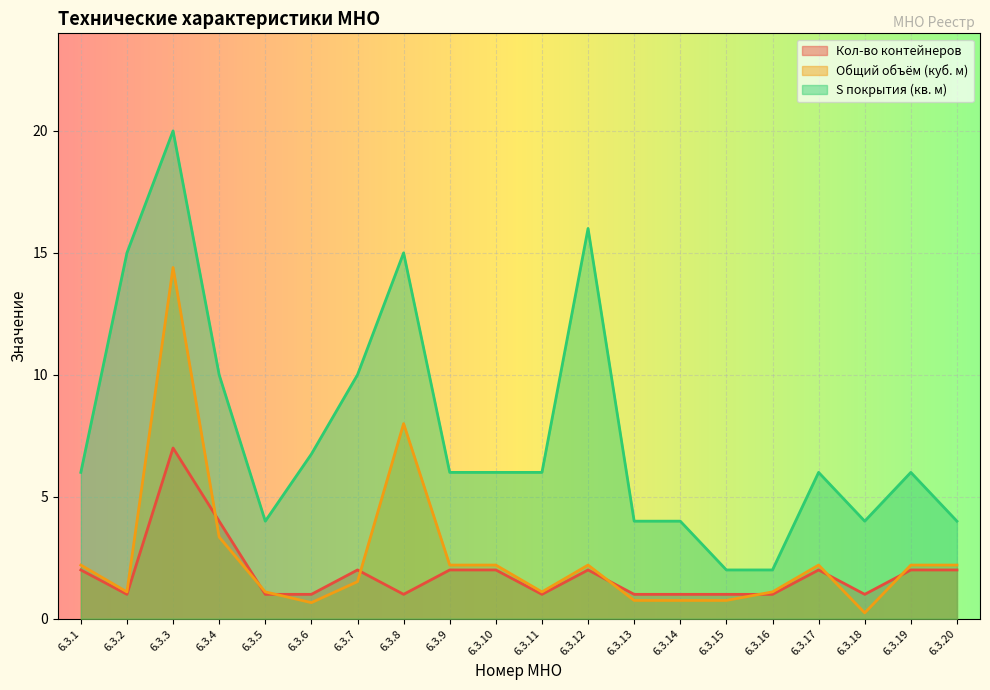

What is the minimum value for Кол-во контейнеров?

1.0